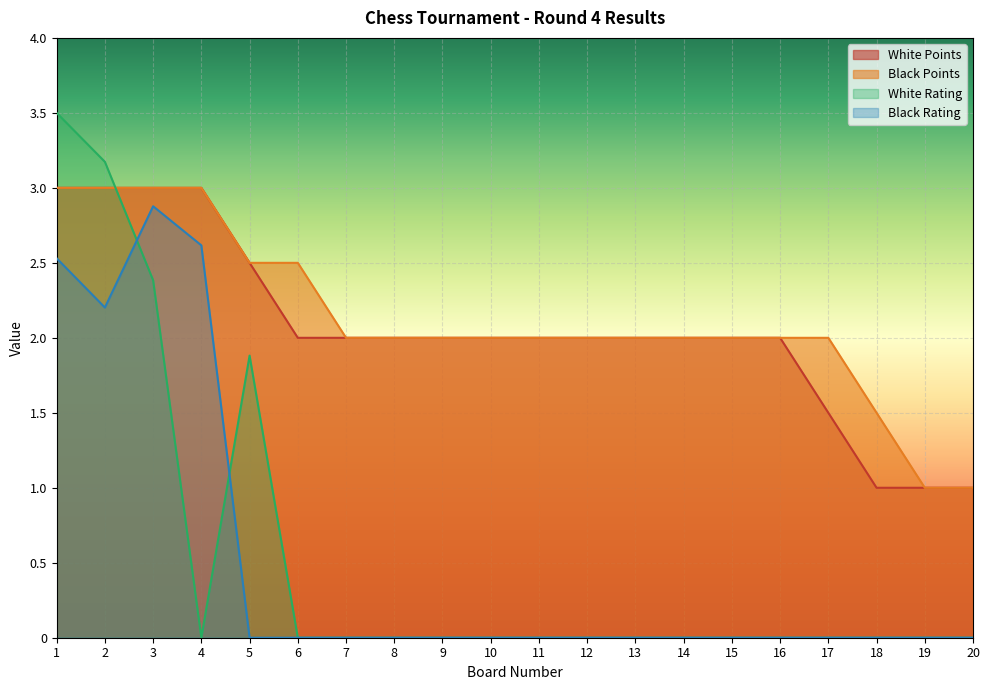

Reading right to left, extract all data points from this chart.

White Rating: 20=0.0	19=0.0	18=0.0	17=0.0	16=0.0	15=0.0	14=0.0	13=0.0	12=0.0	11=0.0	10=0.0	9=0.0	8=0.0	7=0.0	6=0.0	5=1.9	4=0.0	3=2.4	2=3.2	1=3.5
Black Rating: 20=0.0	19=0.0	18=0.0	17=0.0	16=0.0	15=0.0	14=0.0	13=0.0	12=0.0	11=0.0	10=0.0	9=0.0	8=0.0	7=0.0	6=0.0	5=0.0	4=2.6	3=2.9	2=2.2	1=2.5
White Points: 20=1.0	19=1.0	18=1.0	17=1.5	16=2.0	15=2.0	14=2.0	13=2.0	12=2.0	11=2.0	10=2.0	9=2.0	8=2.0	7=2.0	6=2.0	5=2.5	4=3.0	3=3.0	2=3.0	1=3.0
Black Points: 20=1.0	19=1.0	18=1.5	17=2.0	16=2.0	15=2.0	14=2.0	13=2.0	12=2.0	11=2.0	10=2.0	9=2.0	8=2.0	7=2.0	6=2.5	5=2.5	4=3.0	3=3.0	2=3.0	1=3.0